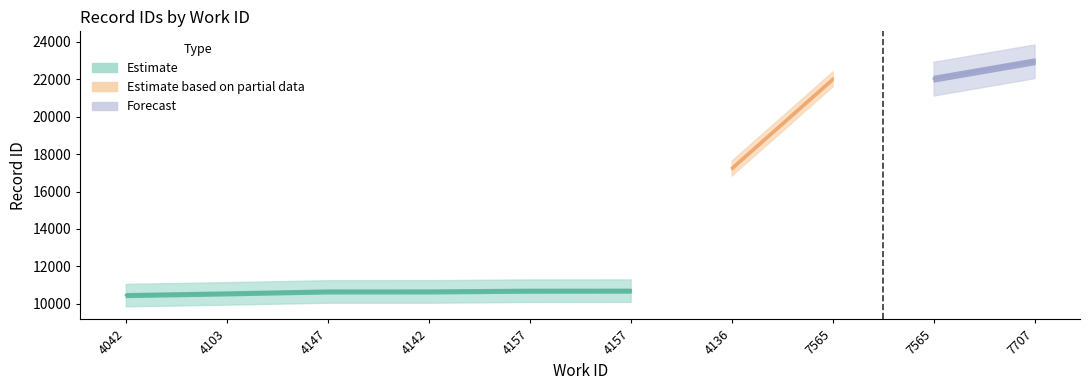

True or false: the data shows 17259 at 4136.

True